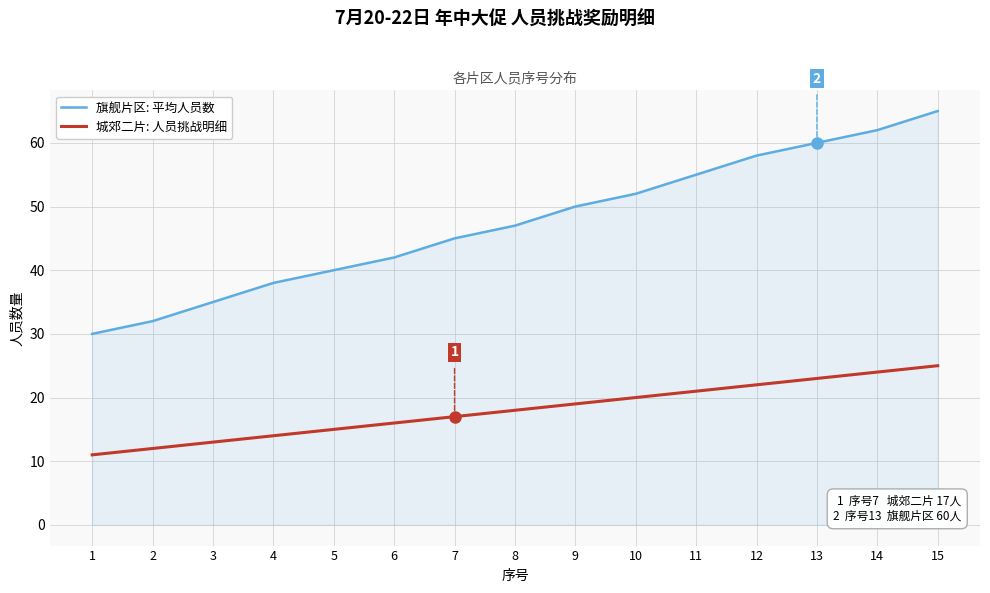

The value of 城郊二片: 人员挑战明细 at 3 is 5. True or false?

False